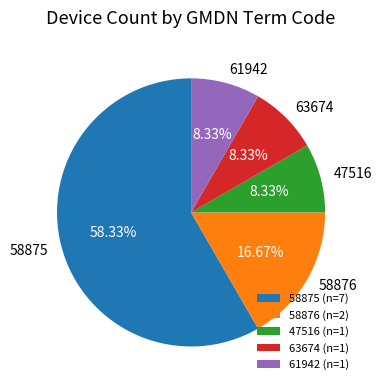

Approximately how many times larger is the value at 61942 compared to 47516?

1.0